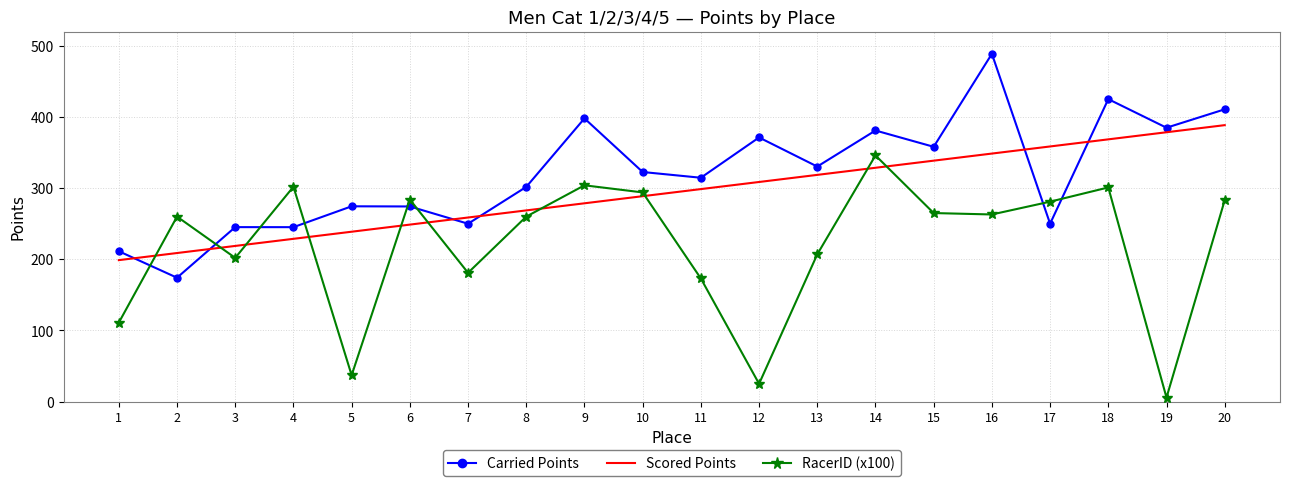

True or false: Carried Points and RacerID (x100) cross at least once.

True